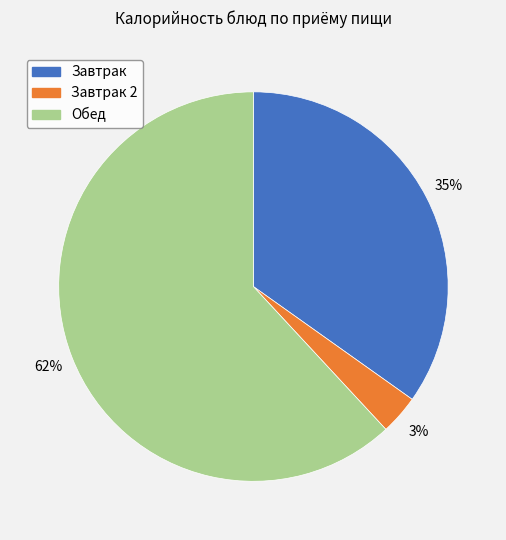

Is there a majority slice in this chart?

Yes